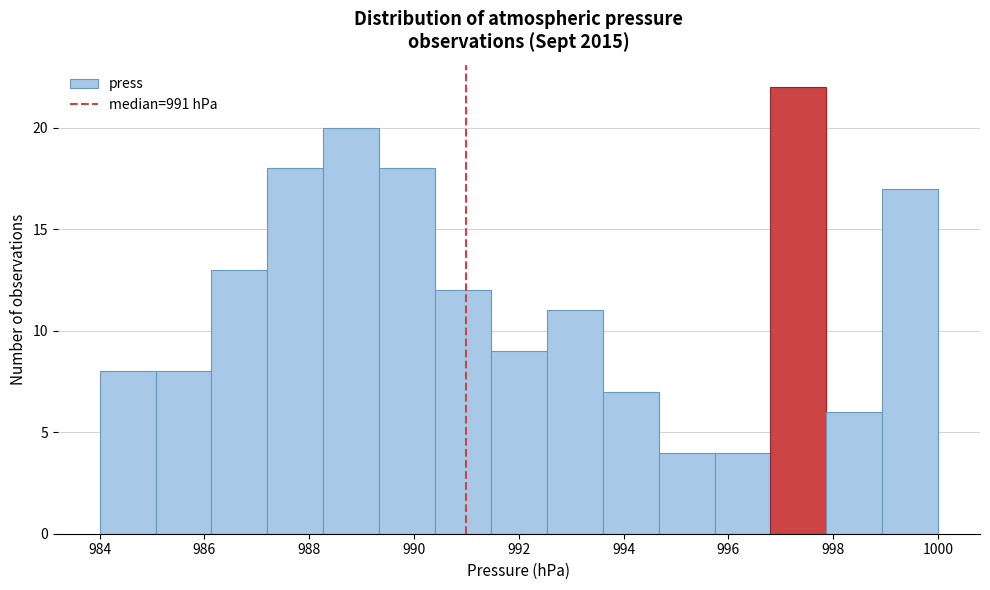

Reading left to right, transcribe this chart: for each bar, give the range it covers on the x-axis and its height. Neither the bar edges nor the heights are printed on the chart, so give them approximately, as read against the axes.

984.0 to 985.0: 8
985.0 to 986.2: 8
986.2 to 987.2: 13
987.2 to 988.2: 18
988.2 to 989.4: 20
989.4 to 990.4: 18
990.4 to 991.4: 12
991.4 to 992.6: 9
992.6 to 993.6: 11
993.6 to 994.6: 7
994.6 to 995.8: 4
995.8 to 996.8: 4
996.8 to 997.8: 22
997.8 to 999.0: 6
999.0 to 1000.0: 17